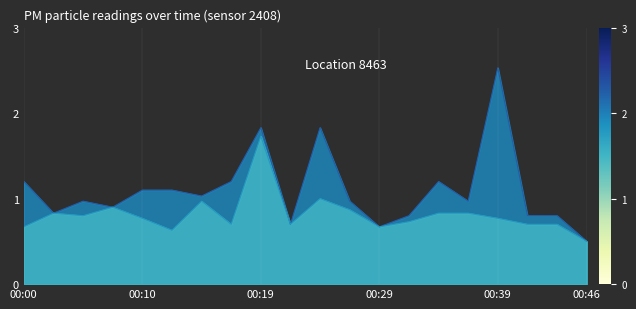

True or false: P1 has a value of 0.8 at 00:41.

True